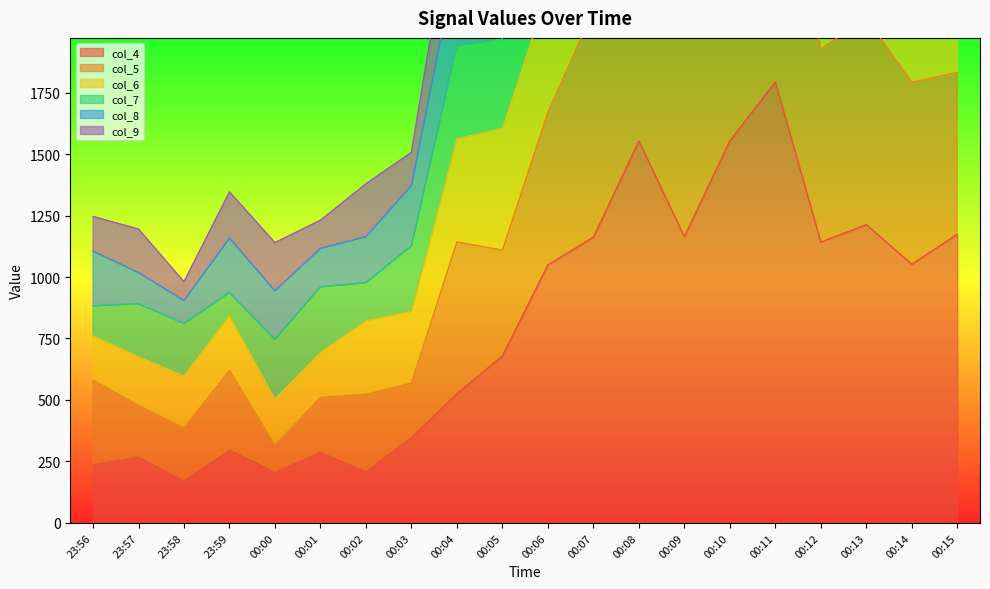

Which series changed the most between 23:57 and 00:07?

col_6